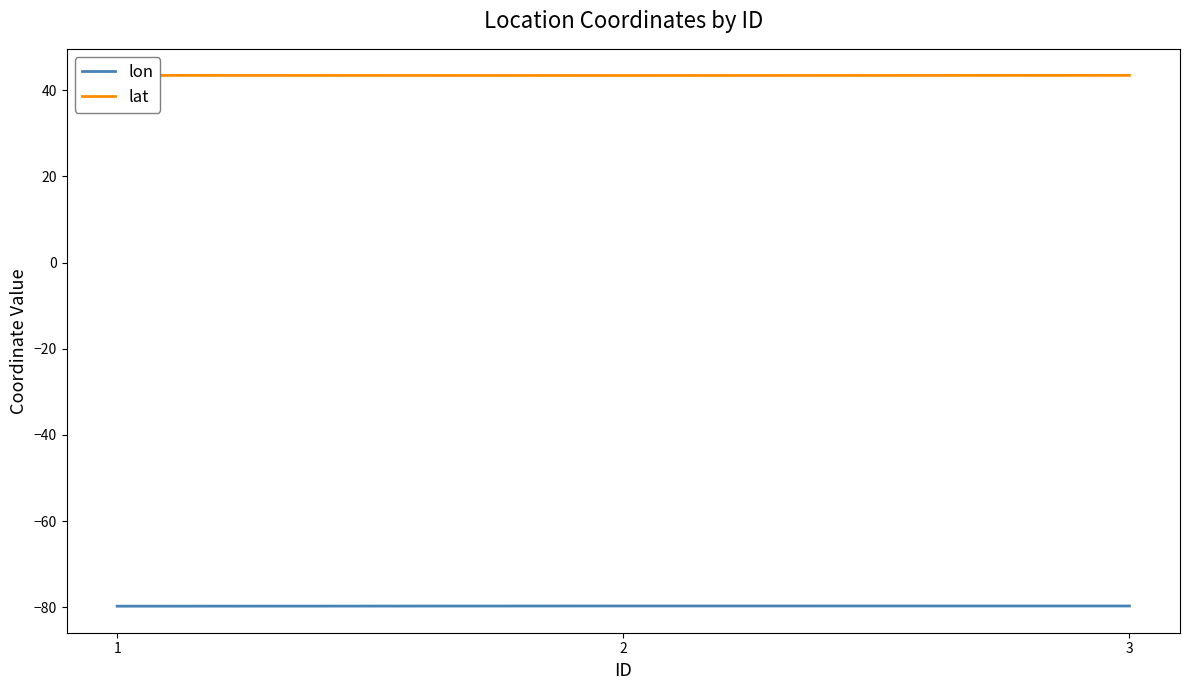

At 2, list the series in order from largest to smallest.

lat, lon